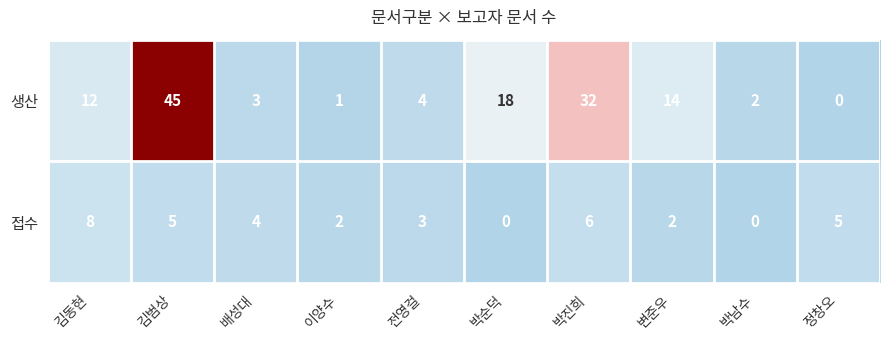

Count the number of data series in this chart.

2